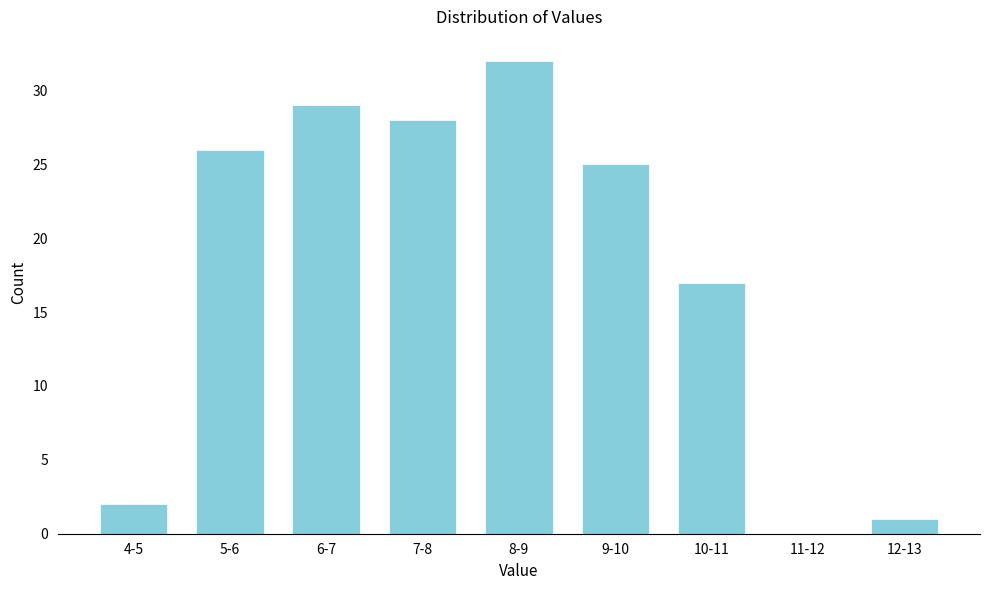

Reading left to right, what are all the values shown in this chart?

4-5=2	5-6=26	6-7=29	7-8=28	8-9=32	9-10=25	10-11=17	11-12=0	12-13=1